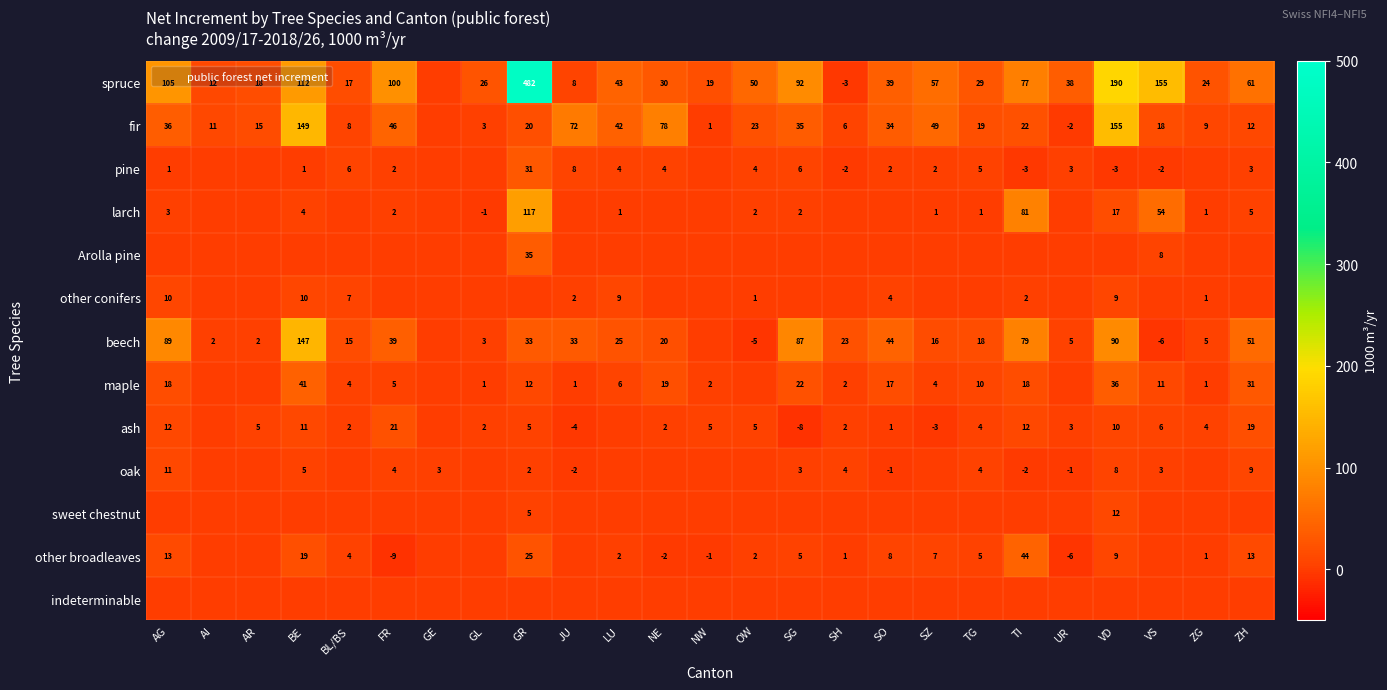

At which label does pine first exceed 2?

BL/BS